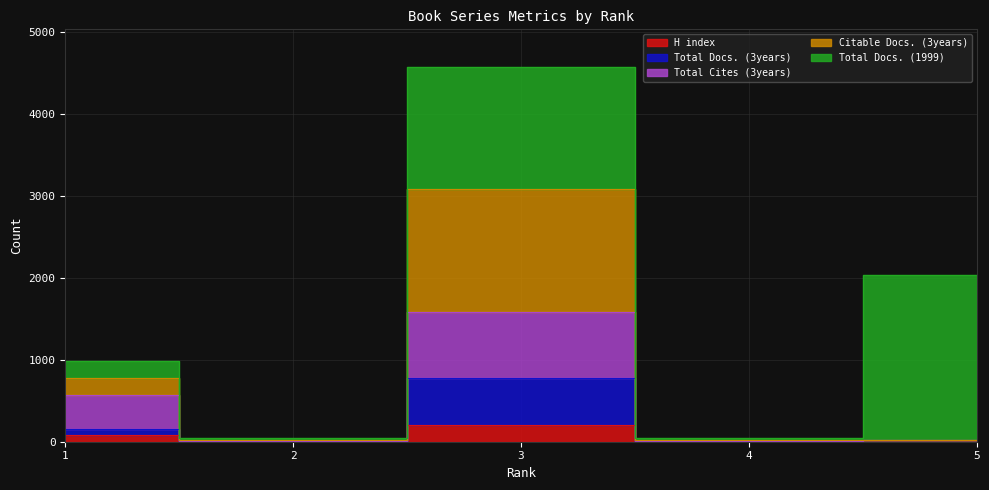

What is the difference between the second highest and minimum values in the Citable Docs. (3years) series?

764